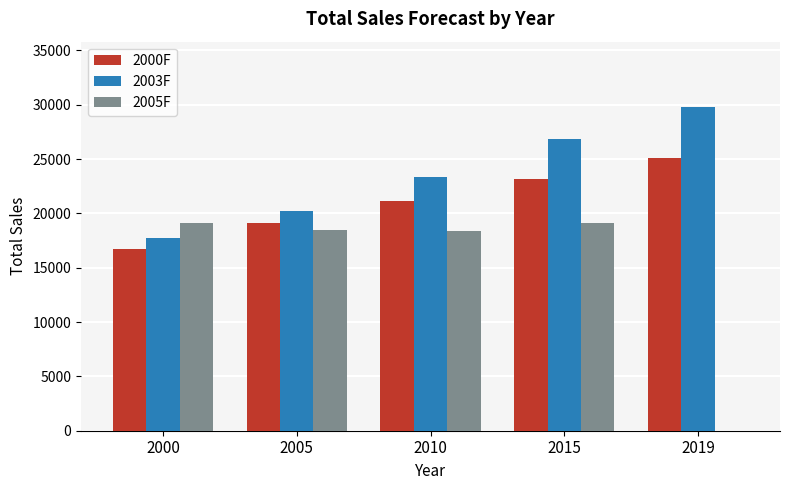

What is the sum of all 2003F values?

118024.7